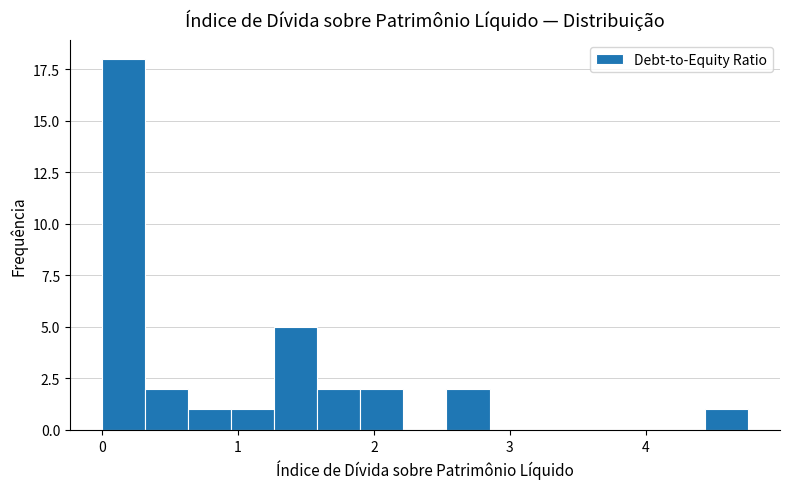

Around what value on the x-axis is the tallest bar? Give the approximate position of its centre, as read against the axis.

0.2